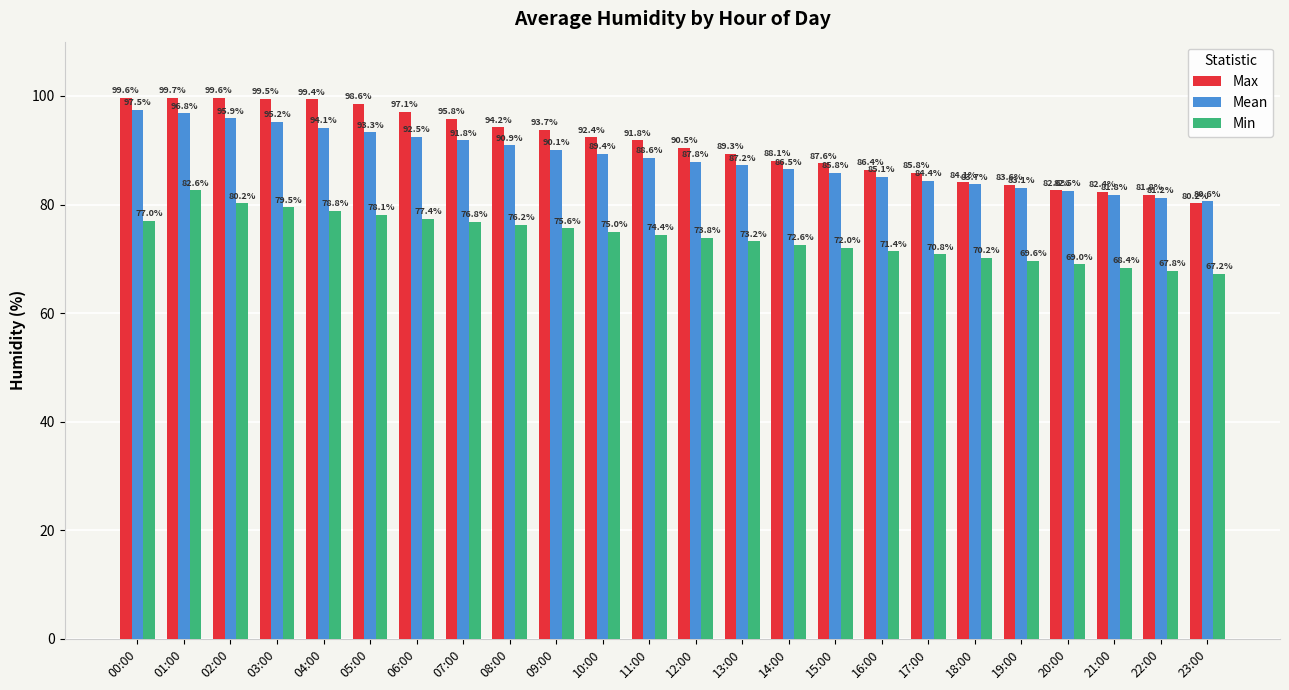

True or false: Mean has a value of 85.8 at 15:00.

True